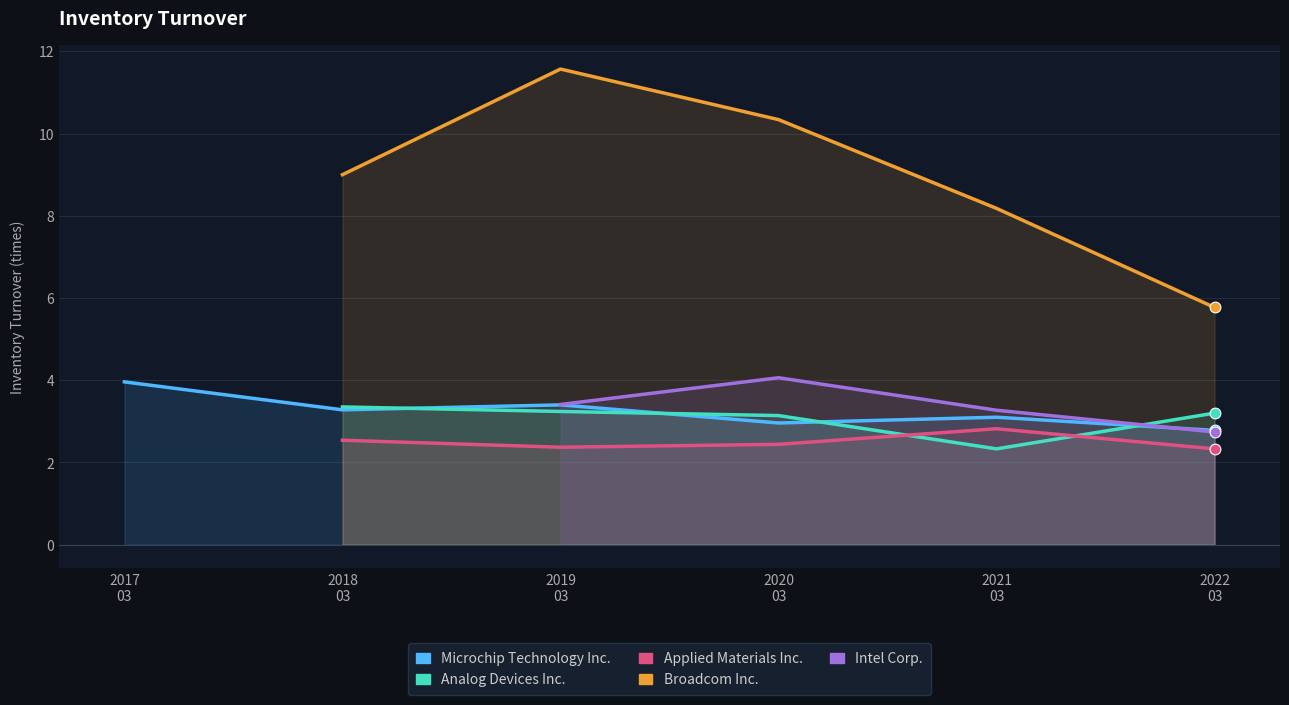

What are all the series names shown in the legend?

Microchip Technology Inc., Analog Devices Inc., Applied Materials Inc., Broadcom Inc., Intel Corp.